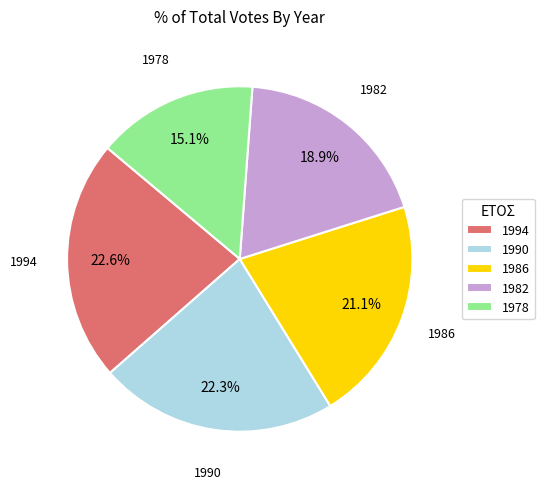

What percentage is NOT represented by 1978?

84.9%